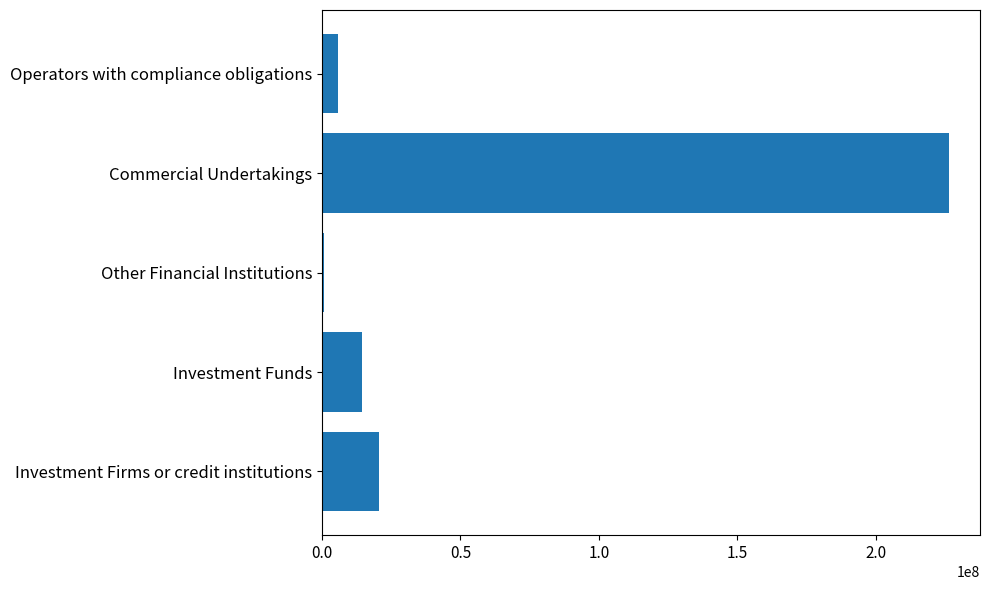

What is the sum of all values?

267706191.6